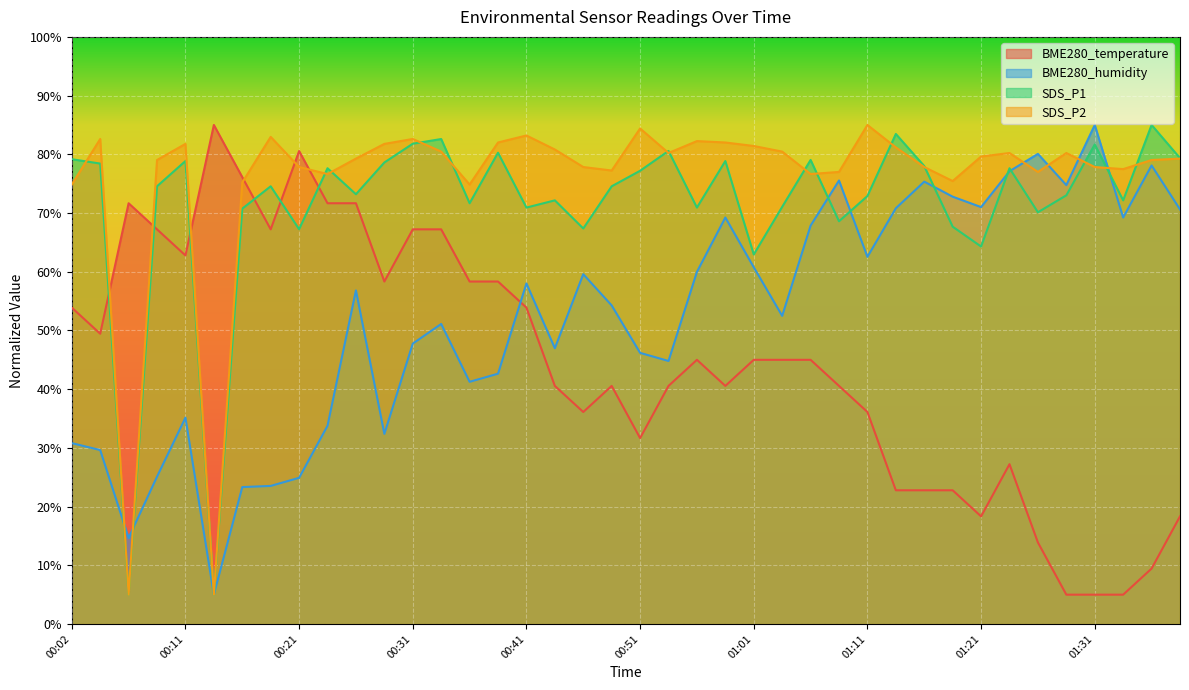

Which category has the highest value in the SDS_P1 series?

01:35